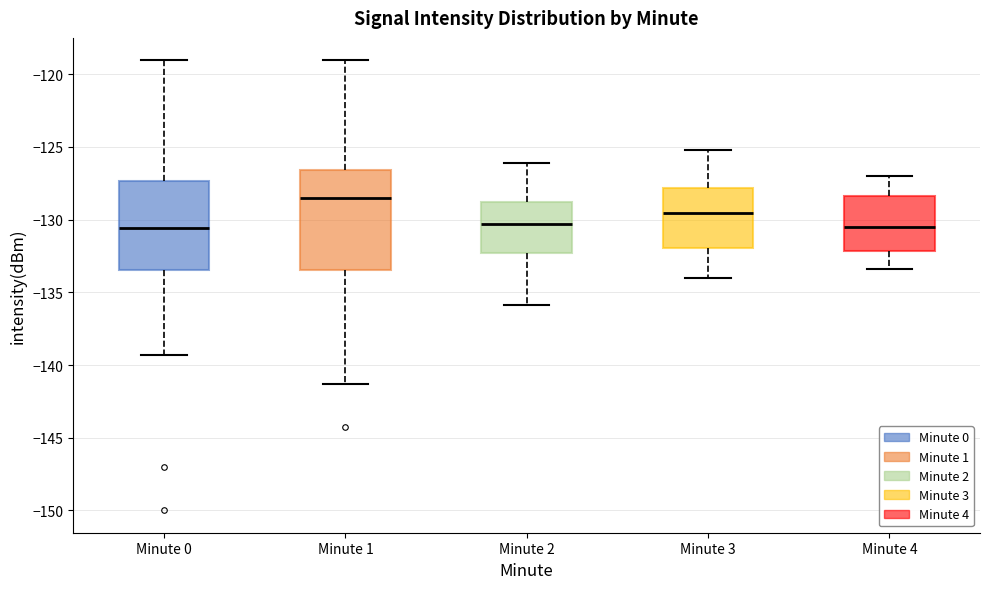

Which box has the highest median line?

Minute 1